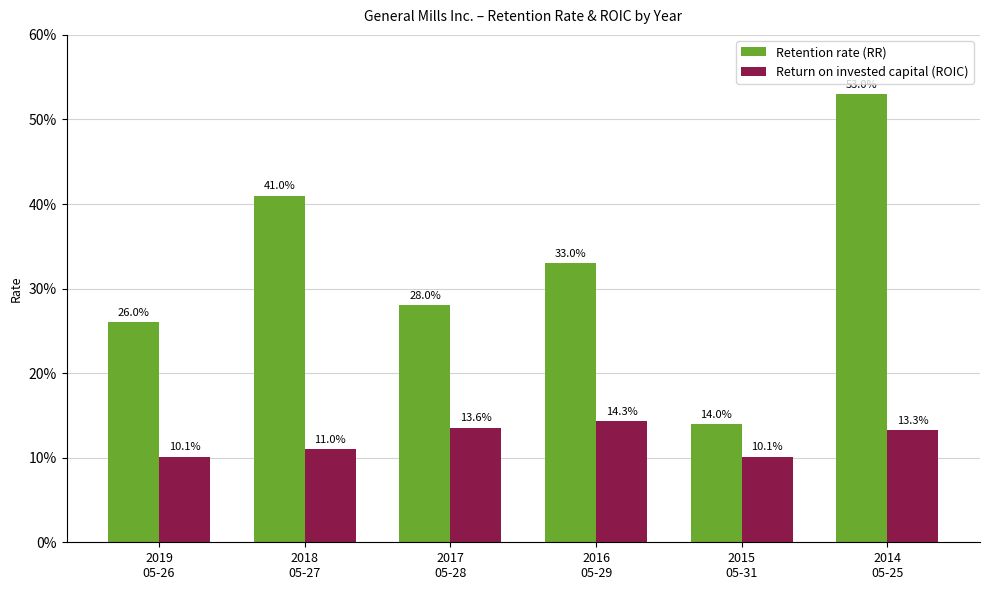

What is the difference between the maximum and minimum values in the Retention rate (RR) series?

0.4